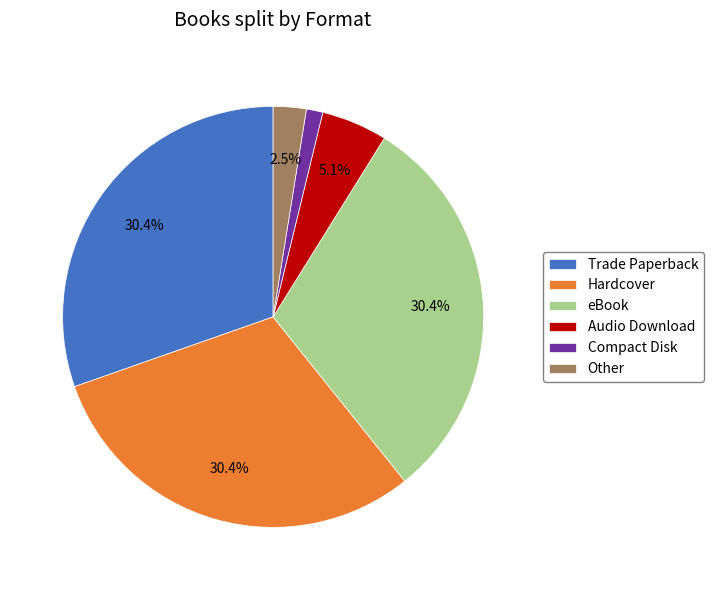

To the nearest percent, what is the average slice percentage?

17%